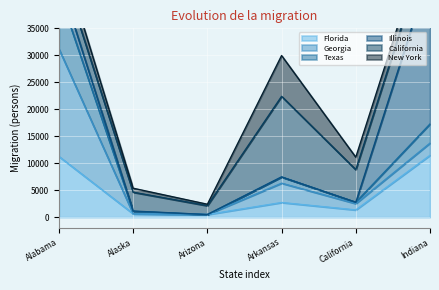

True or false: New York has a value of 7561 at Arkansas.

True